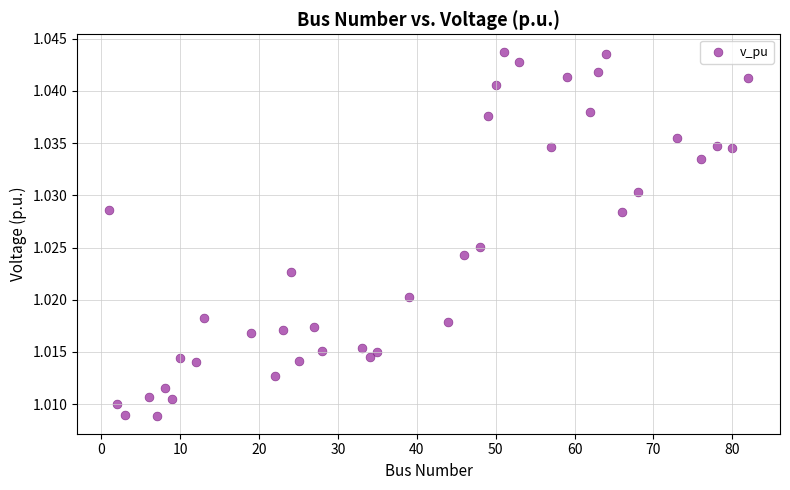

What is the range of X values (max minus min)?

81.0